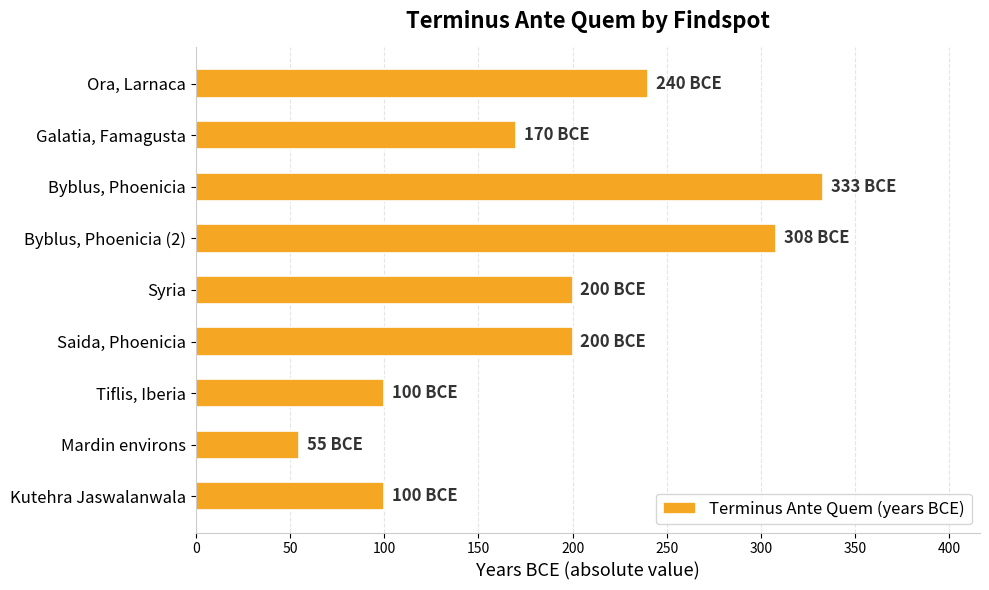

What is the difference between the maximum and minimum values?

278